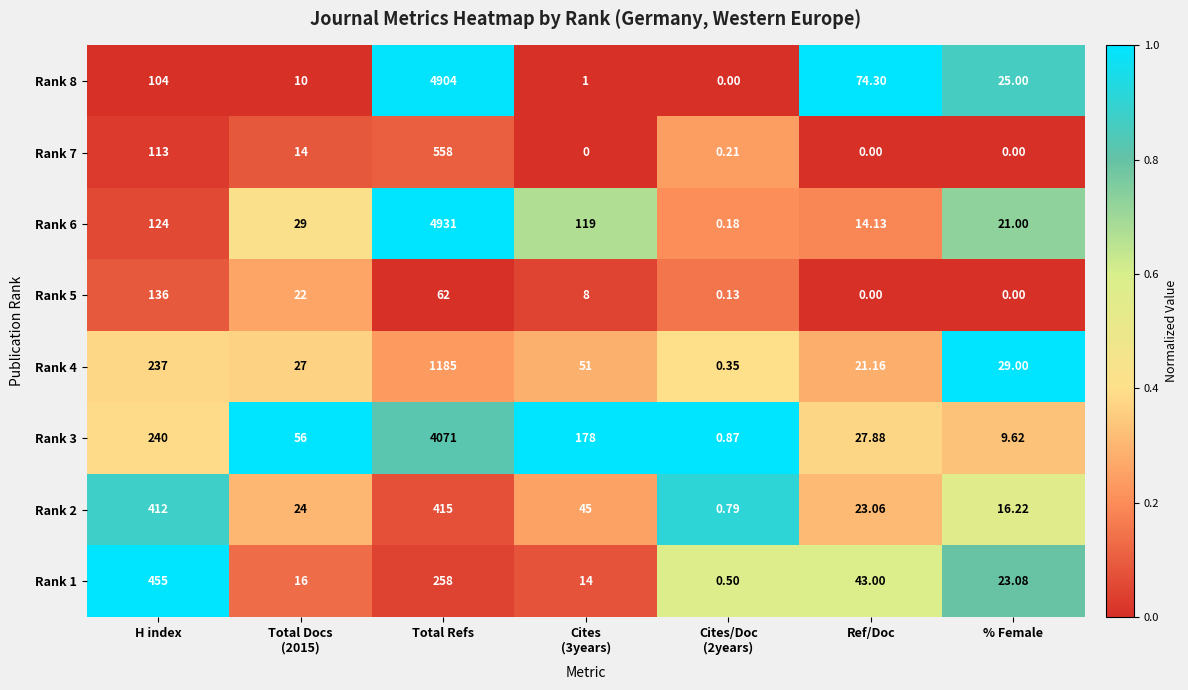

What is the difference between the highest and lowest values at Total Refs?

4869.0